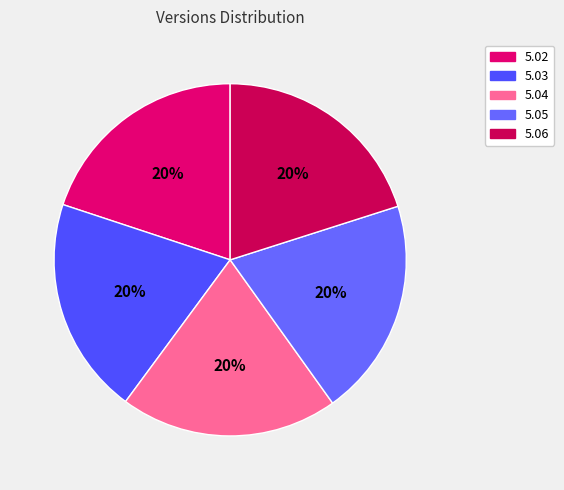

Rank the categories by value from lowest to highest.

5.02, 5.03, 5.04, 5.05, 5.06